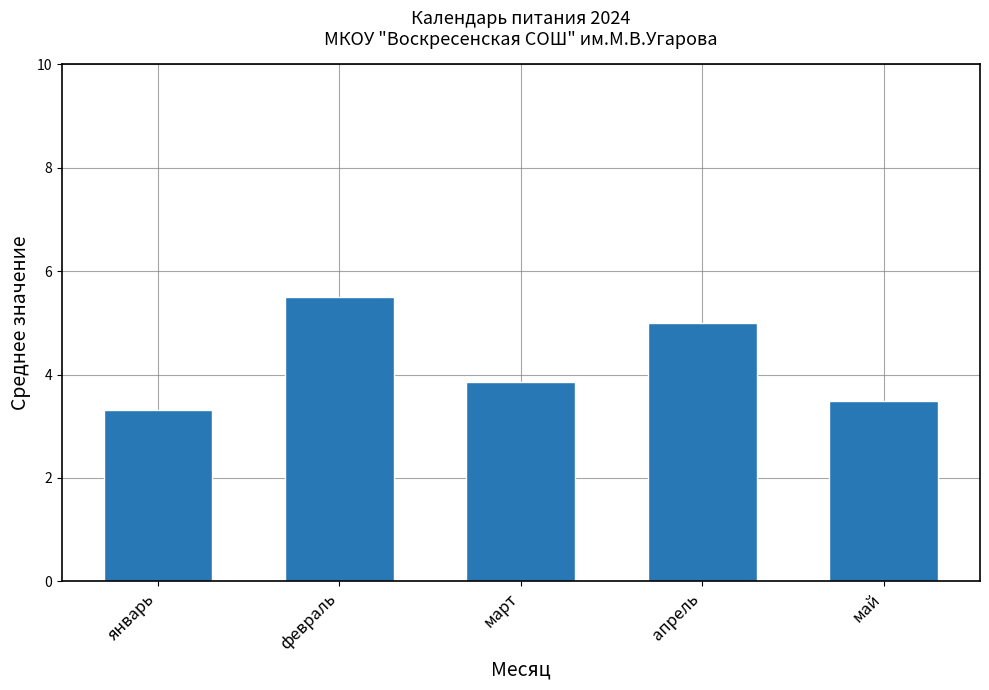

List the labels in order of value, smallest first.

январь, май, март, апрель, февраль